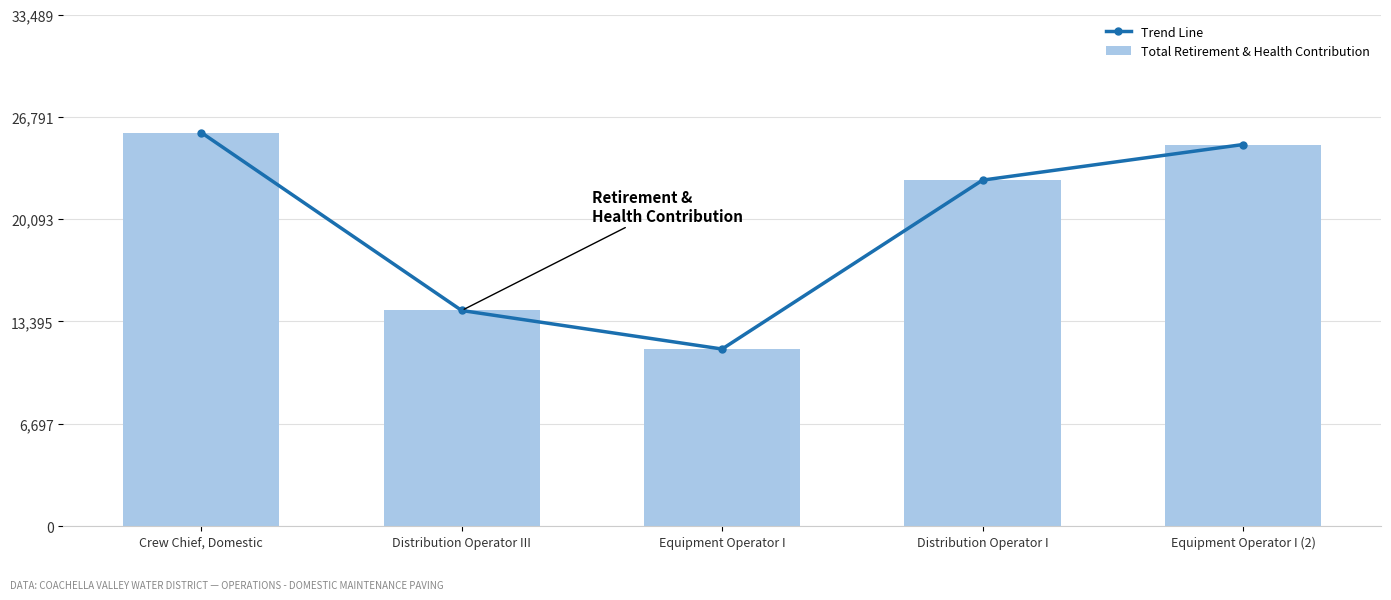

Reading left to right, list all the values displayed in this chart.

Trend Line: Crew Chief, Domestic=25761	Distribution Operator III=14110	Equipment Operator I=11587	Distribution Operator I=22645	Equipment Operator I (2)=24976
Total Retirement & Health Contribution: Crew Chief, Domestic=25761	Distribution Operator III=14110	Equipment Operator I=11587	Distribution Operator I=22645	Equipment Operator I (2)=24976